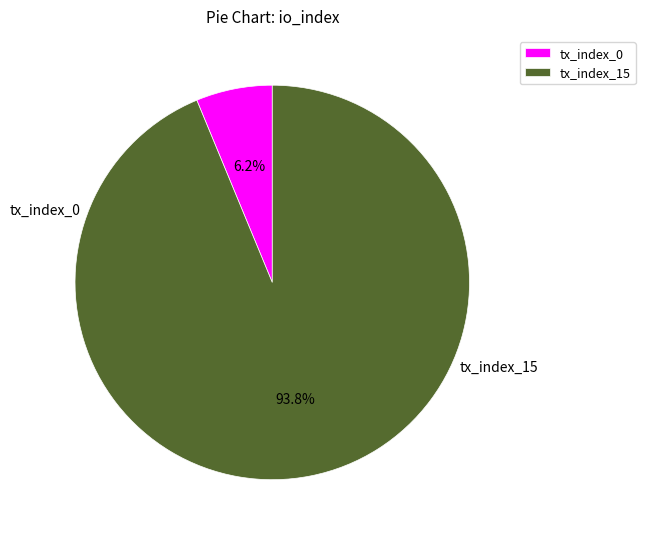

Count the number of slices in the pie.

2